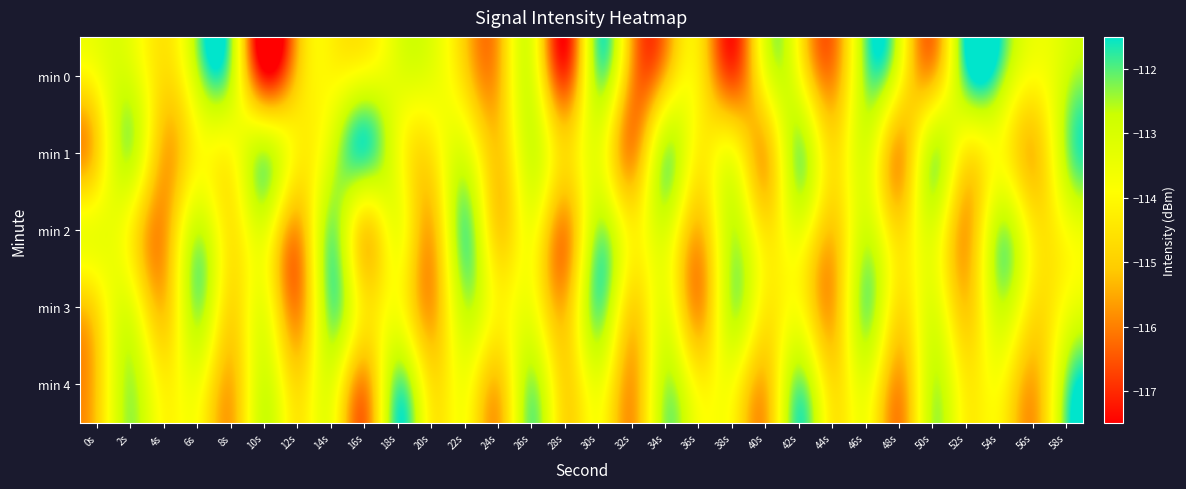

At which category does the chart reach its minimum across all series?

10s